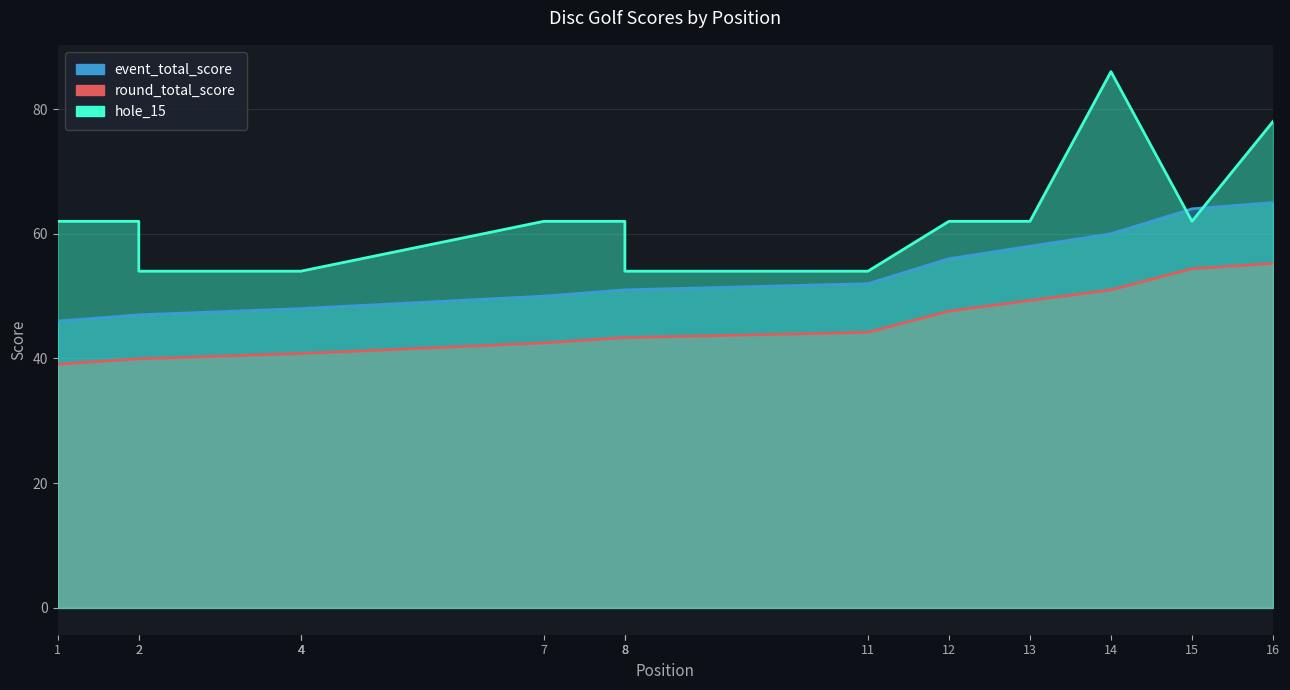

What is the sum of the hole_15 values at 16 and 4?

132.0